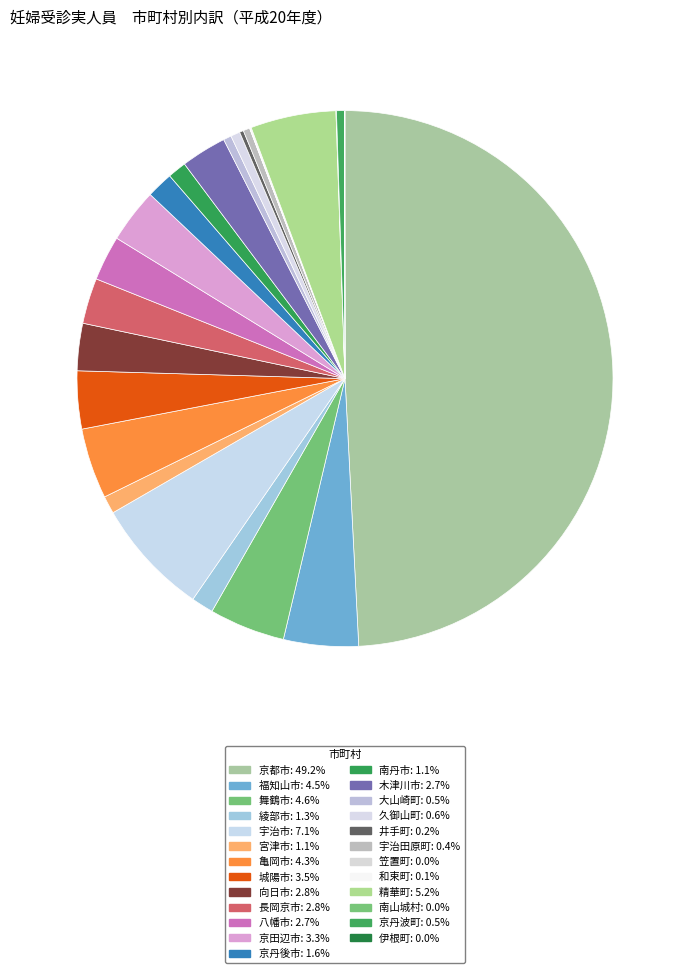

Is it true that 八幡市 is 14% of the pie?

False